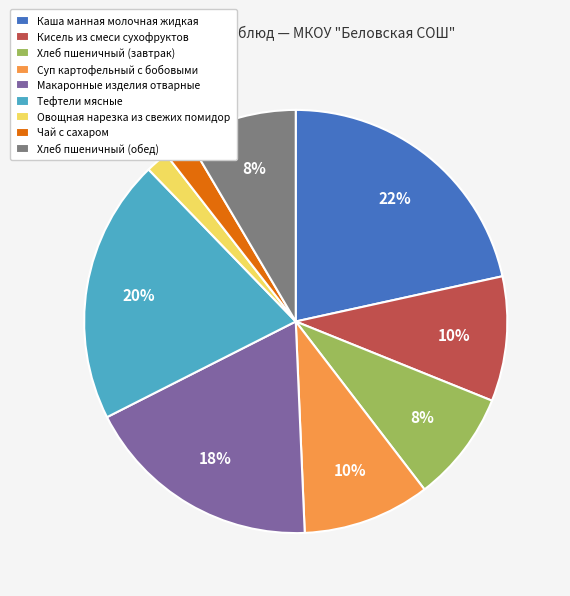

Is there any slice that represents more than half of the pie?

No